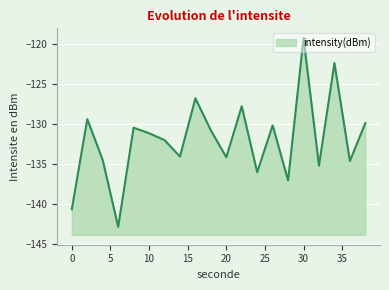

At which category does the data reach its first local valley?

6